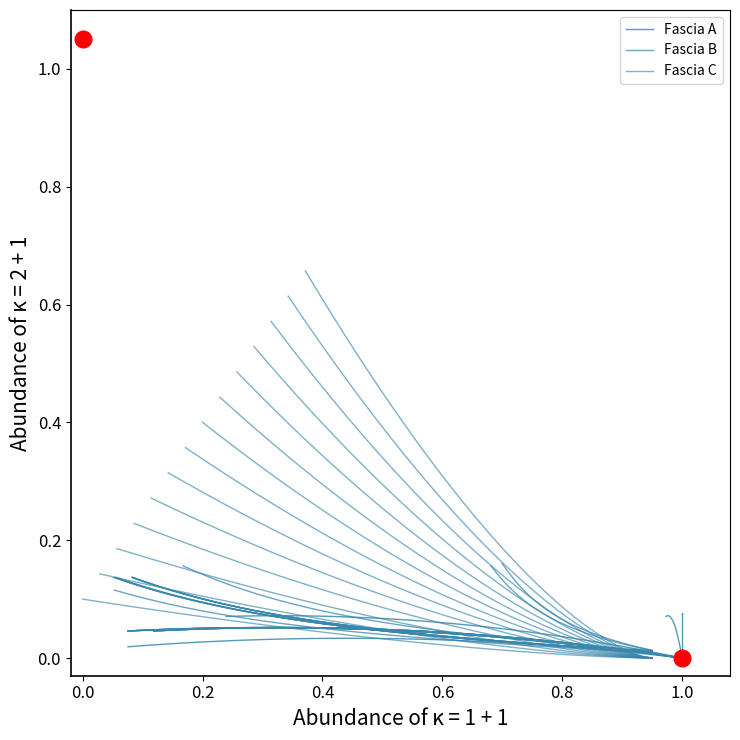

Which series has the largest total across all categories?

Fascia B